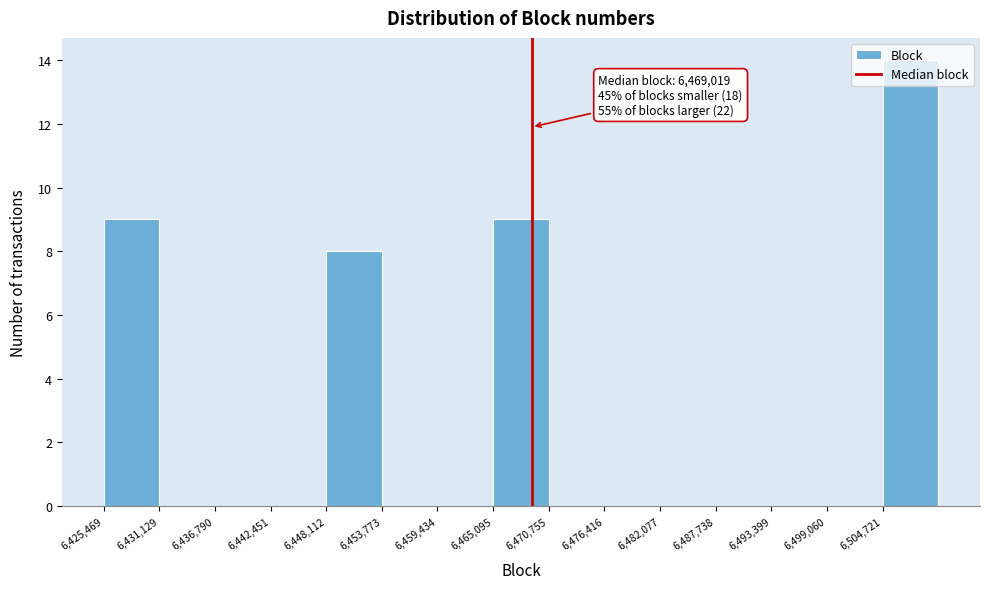

Over which range of the x-axis is the bar tallest?

6505000 to 6510000